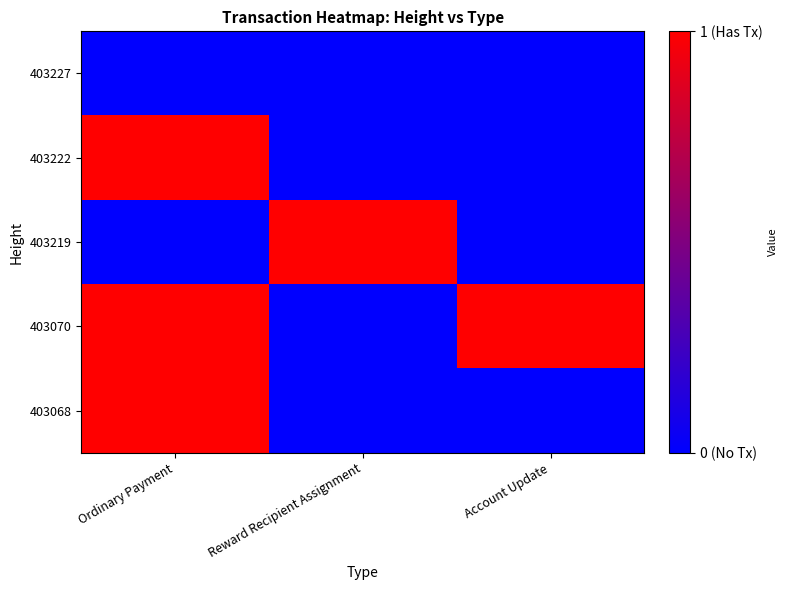

List the series in order of their peak value, highest first.

403222, 403219, 403070, 403068, 403227